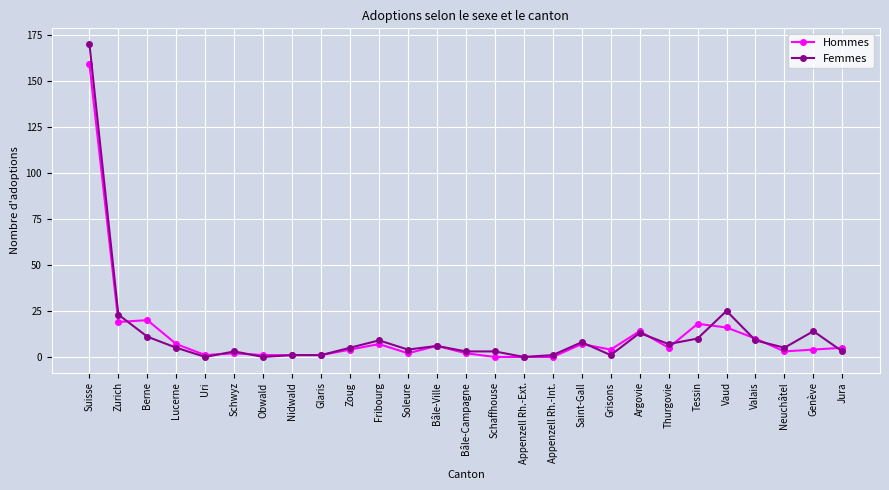

What are all the series names shown in the legend?

Hommes, Femmes